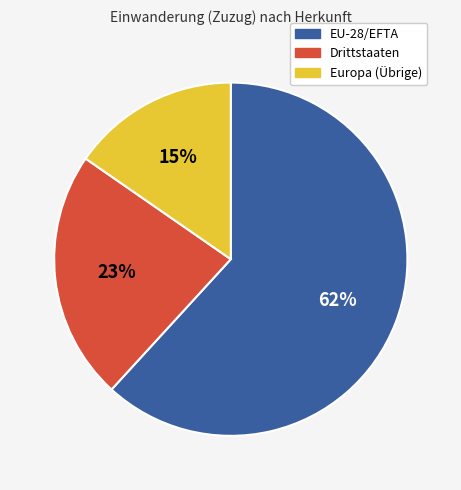

Combined, do Drittstaaten and Europa (Übrige) account for over 50%?

No